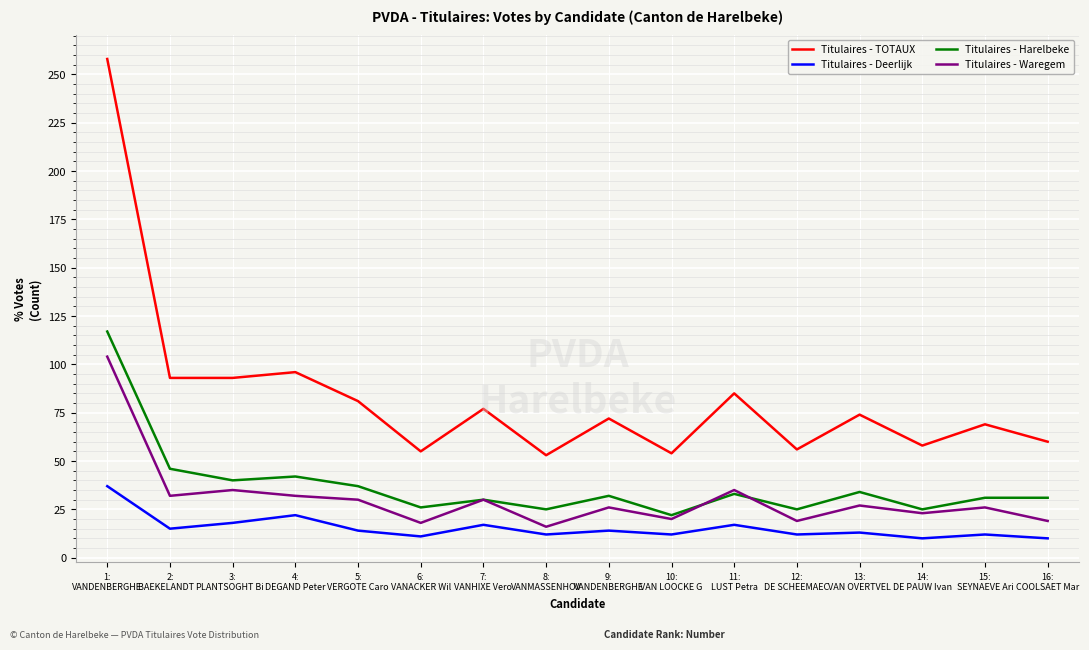

Which label corresponds to the largest value in the chart?

1:
VANDENBERGHE